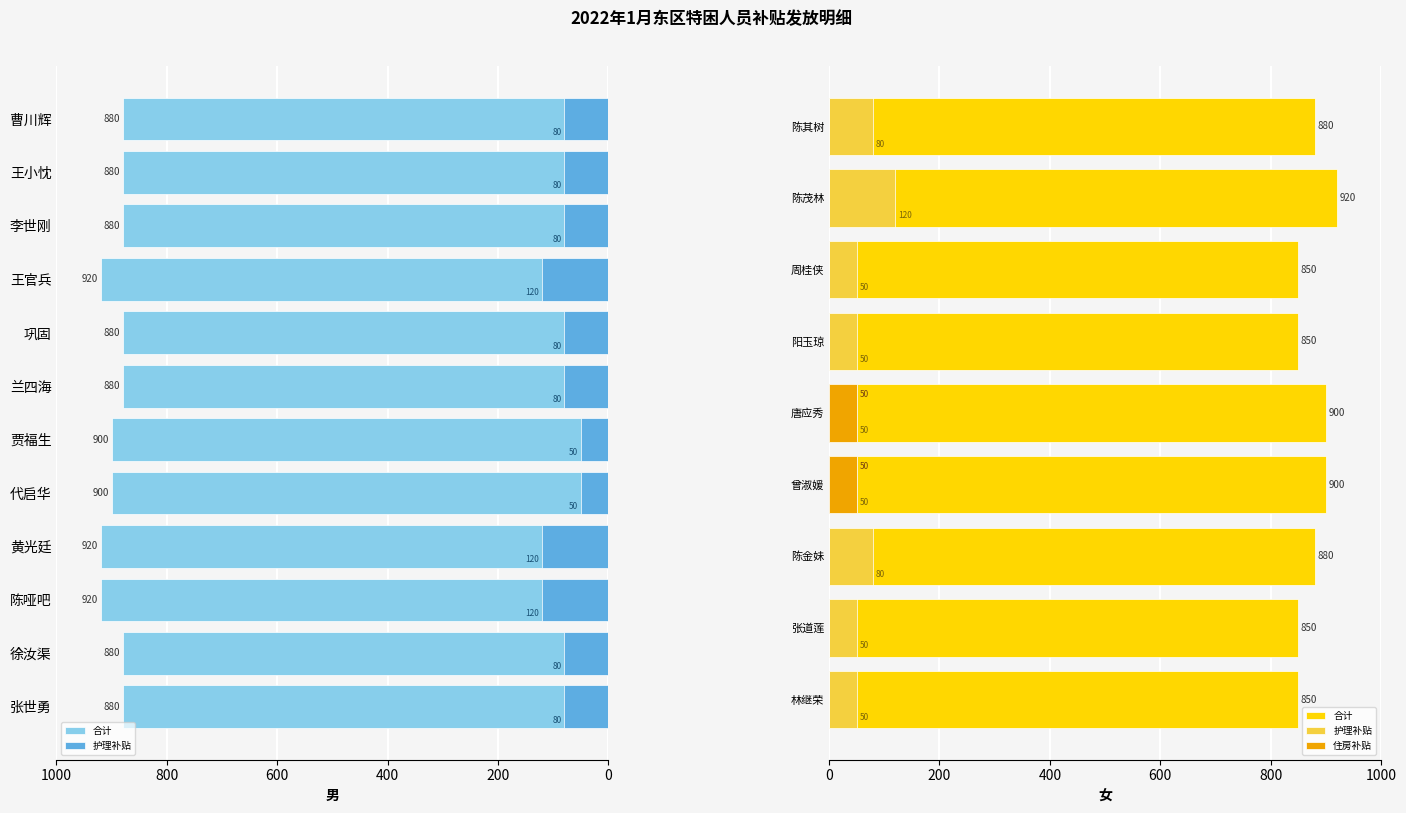

Is it true that 住房补贴 equals 28 at 陈茂林?

False